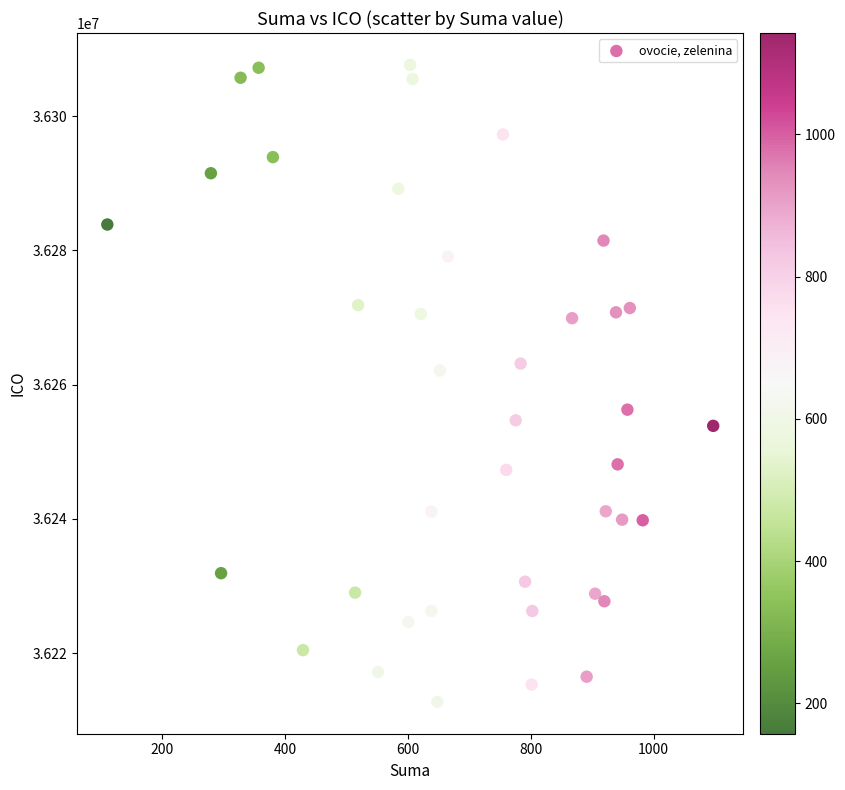

What Y value in the scatter plot is closest to 36260189?

36262088.4